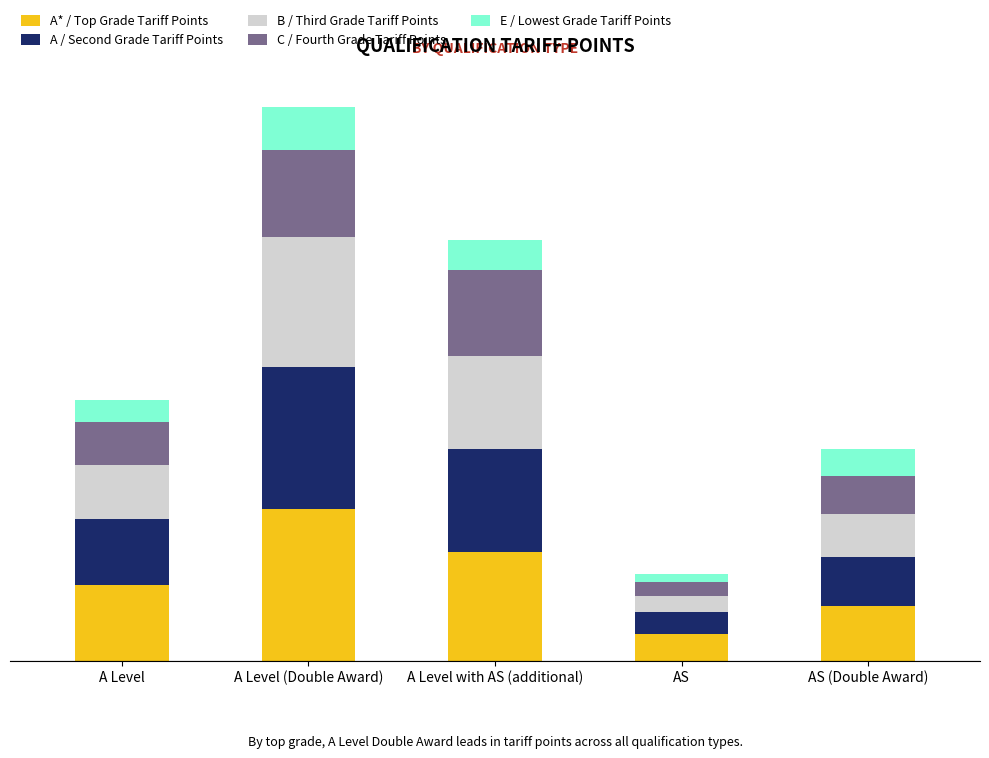

What is the difference between the second highest and minimum values in the C / Fourth Grade Tariff Points series?

54